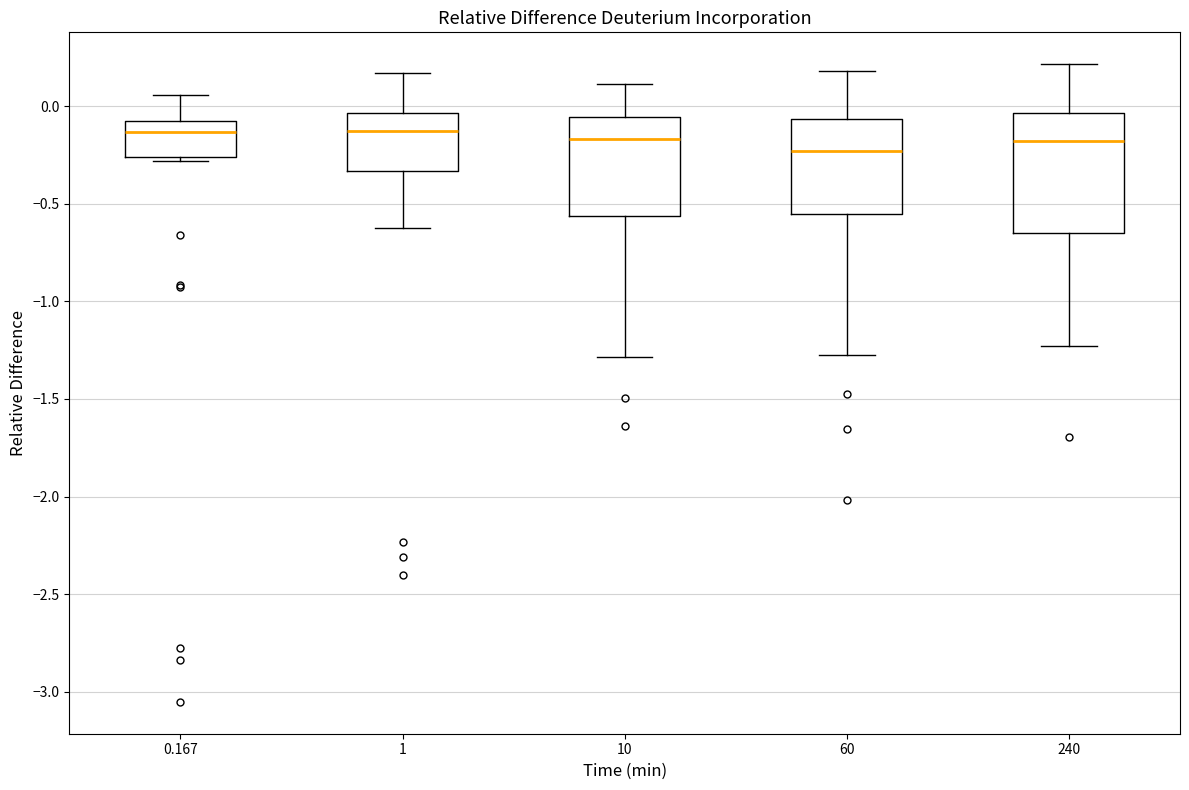

Reading left to right, transcribe this box plot: for each box, give where its median line is, the range the box spans, and where its two whiskers end, as read against the y-axis. The values are not printed on the chart, so give them approximately, as read against the axis.

0.167: median -0.15, box -0.25 to -0.05, whiskers -0.30 to 0.05
1: median -0.15, box -0.35 to -0.05, whiskers -0.60 to 0.15
10: median -0.15, box -0.55 to -0.05, whiskers -1.30 to 0.10
60: median -0.25, box -0.55 to -0.05, whiskers -1.30 to 0.20
240: median -0.20, box -0.65 to -0.05, whiskers -1.25 to 0.20